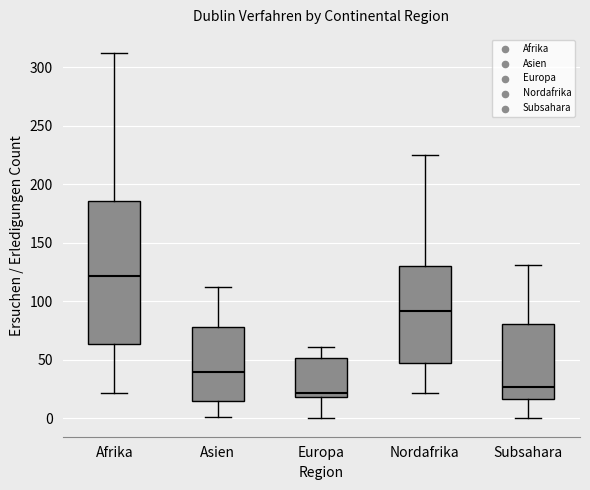

Which box has the highest median line?

Afrika